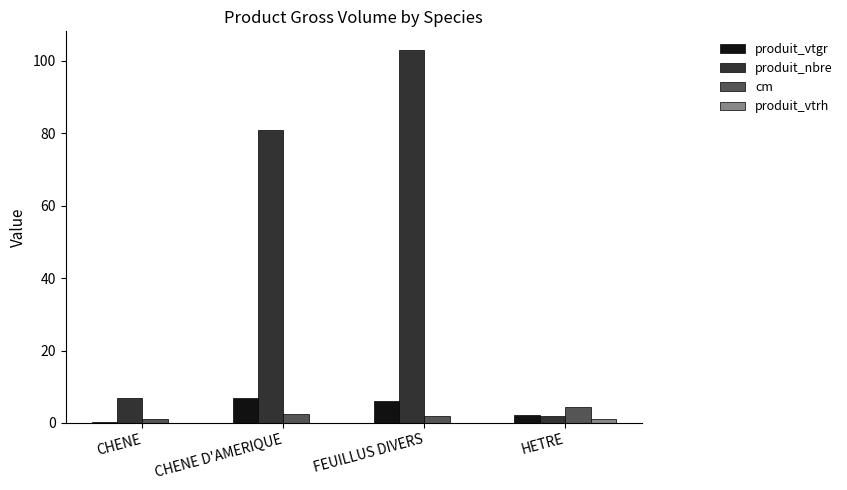

Which series has the largest total across all categories?

produit_nbre